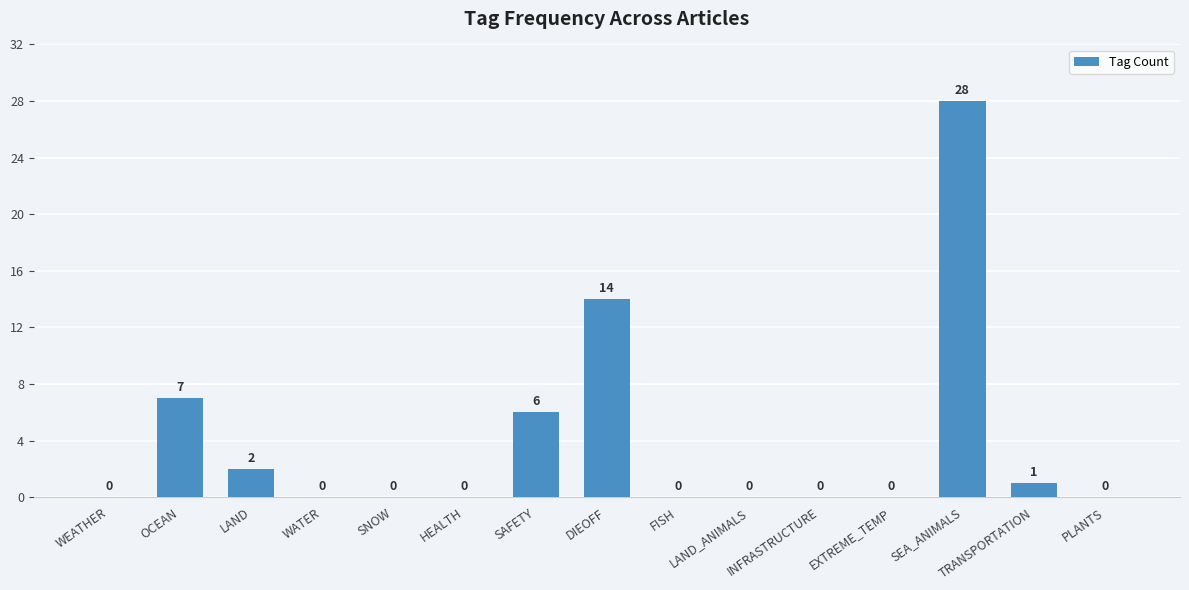

What is the sum of all values?

58